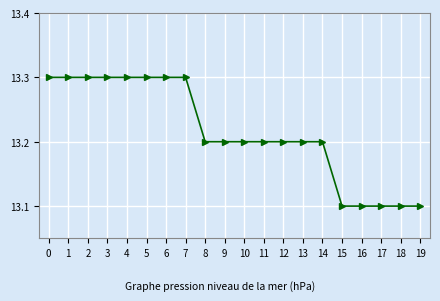

What is the ratio of the value at 4 to the value at 8?

1.0